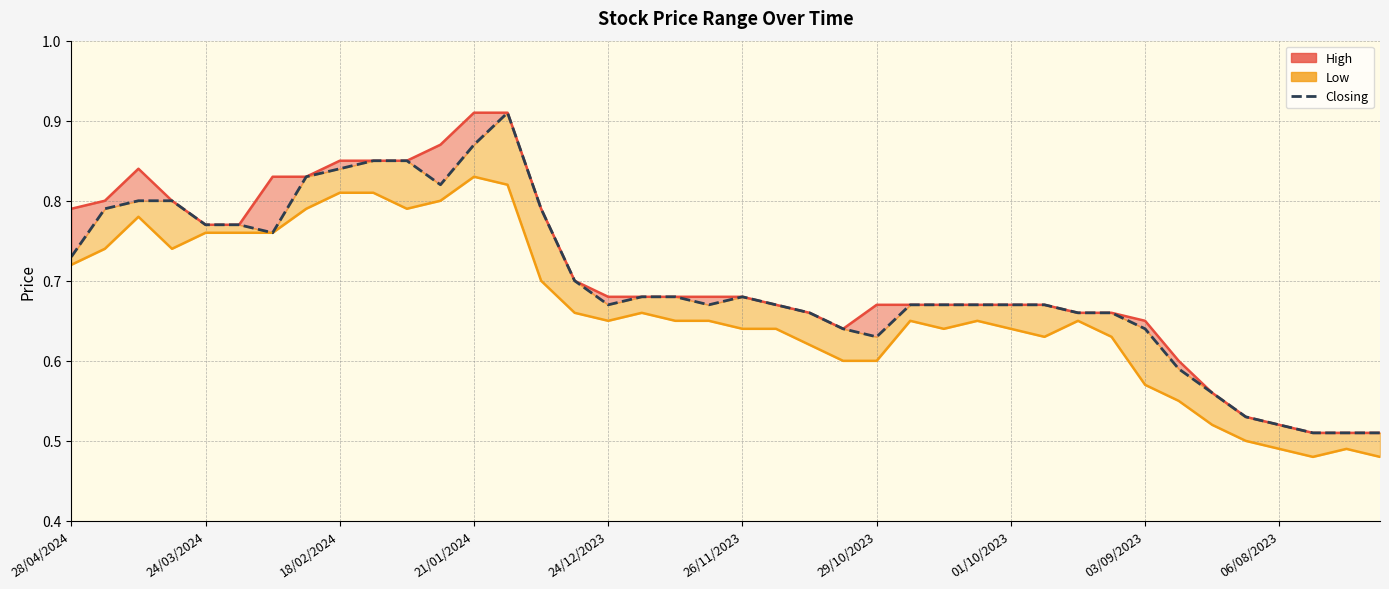

How many lines are shown in the chart?

3